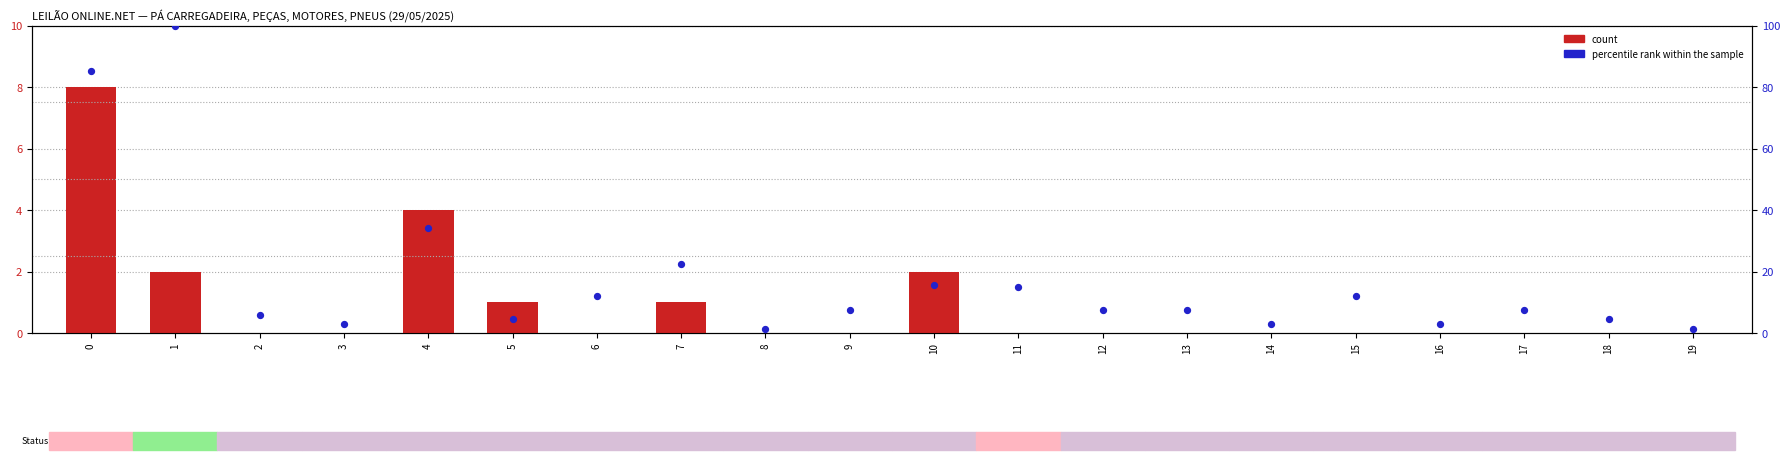

At how many categories does at least one series exceed 65?

2